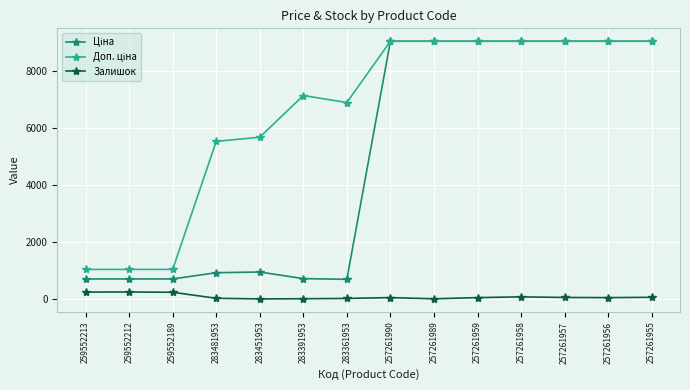

Count the number of categories in the chart.

14